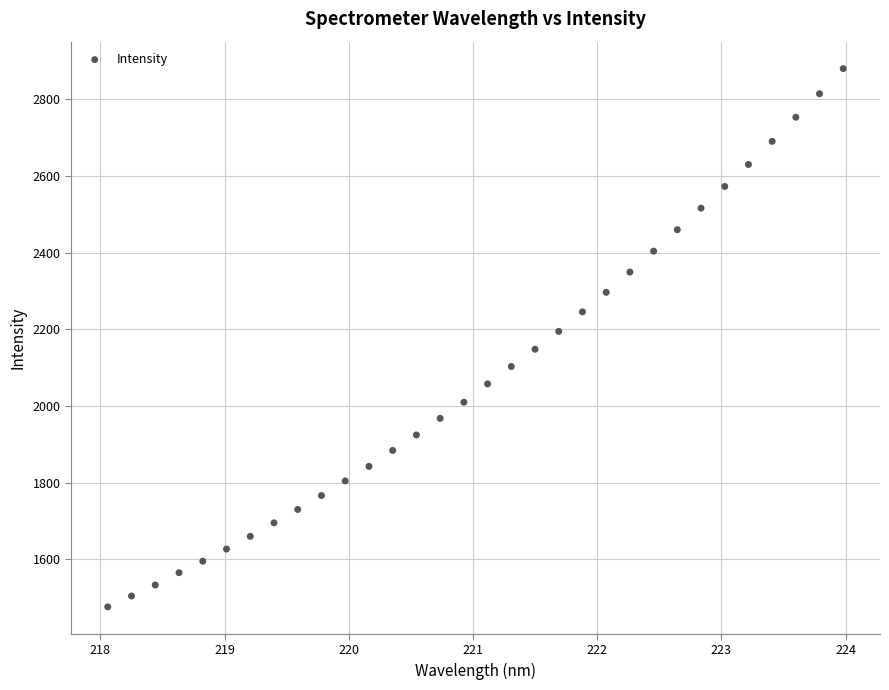

What is the range of Y values (max minus min)?

1404.2